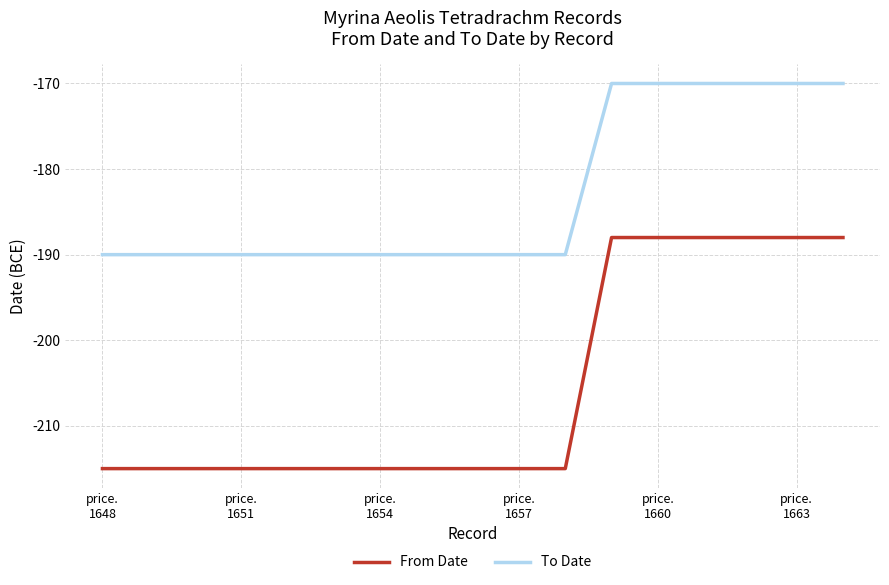

True or false: From Date and To Date cross at least once.

False